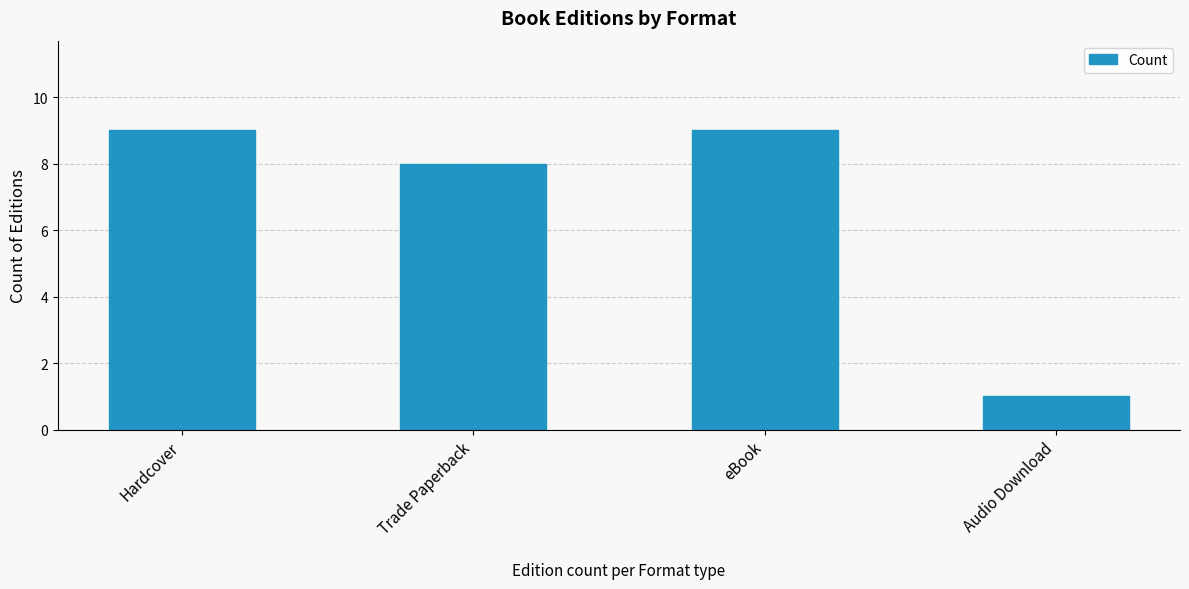

What is the greatest value displayed?

9